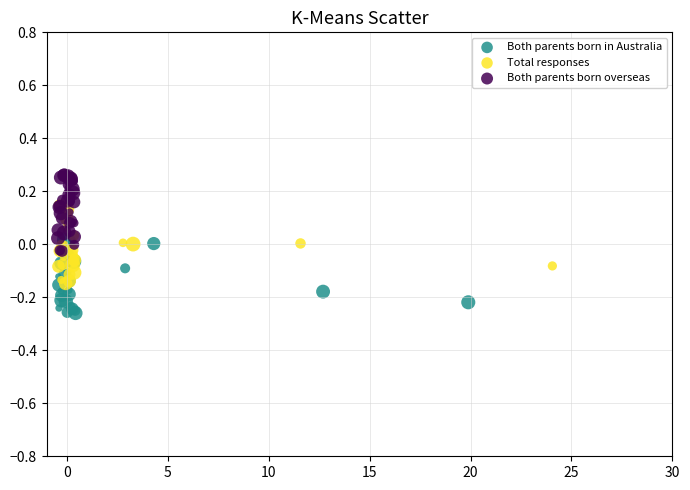

Which series reaches the maximum Y coordinate?

Both parents born overseas